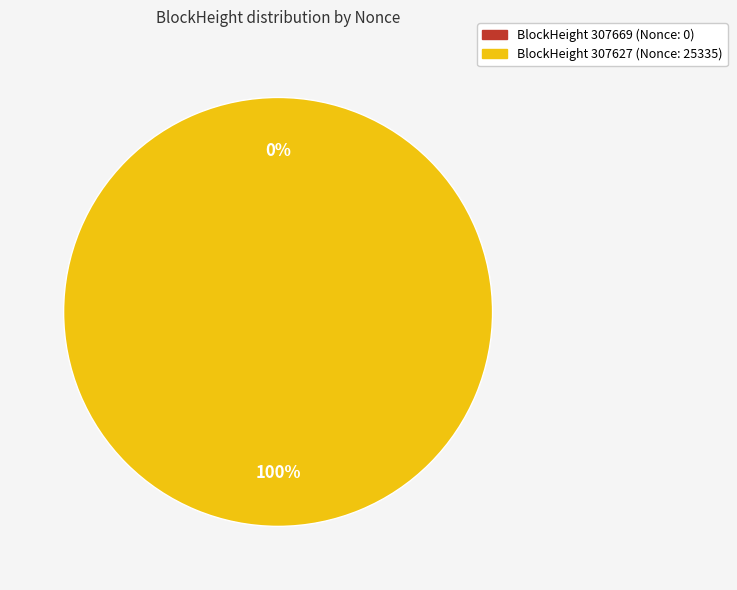

To the nearest percent, what is the difference between the largest and smallest slice percentages?

100%